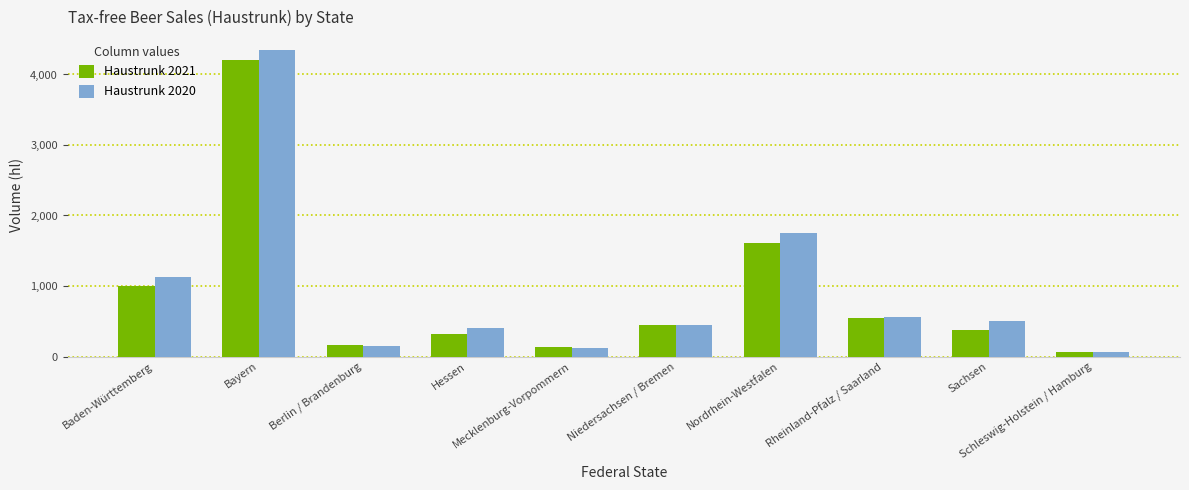

At Sachsen, list the series in order from largest to smallest.

Haustrunk 2020, Haustrunk 2021